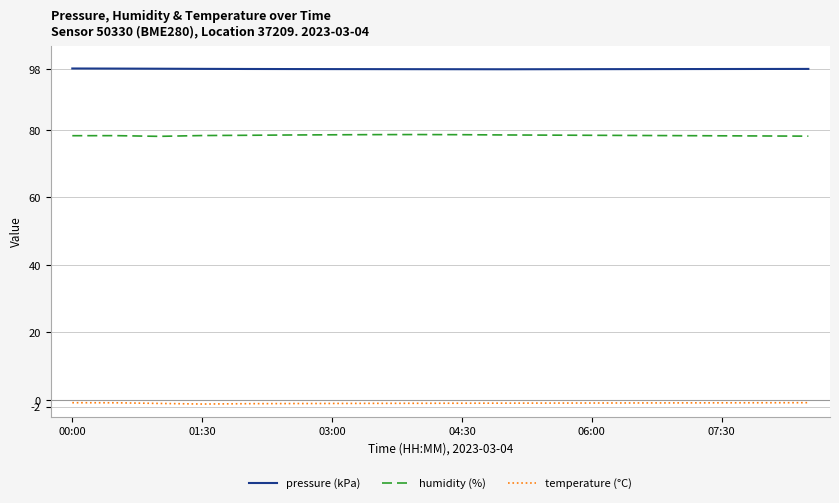

How many series are shown in this chart?

3